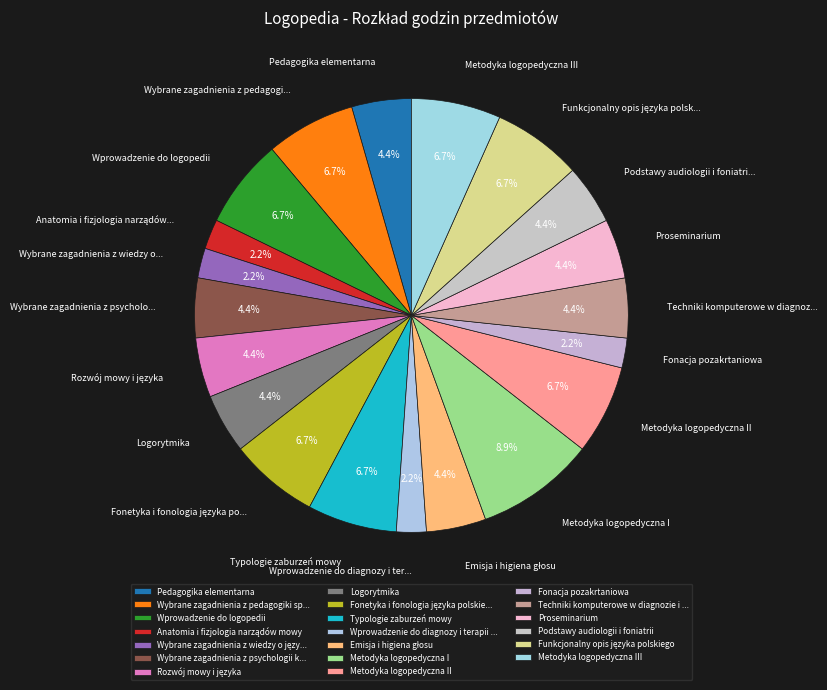

To the nearest percent, what is the difference between the largest and smallest slice percentages?

7%